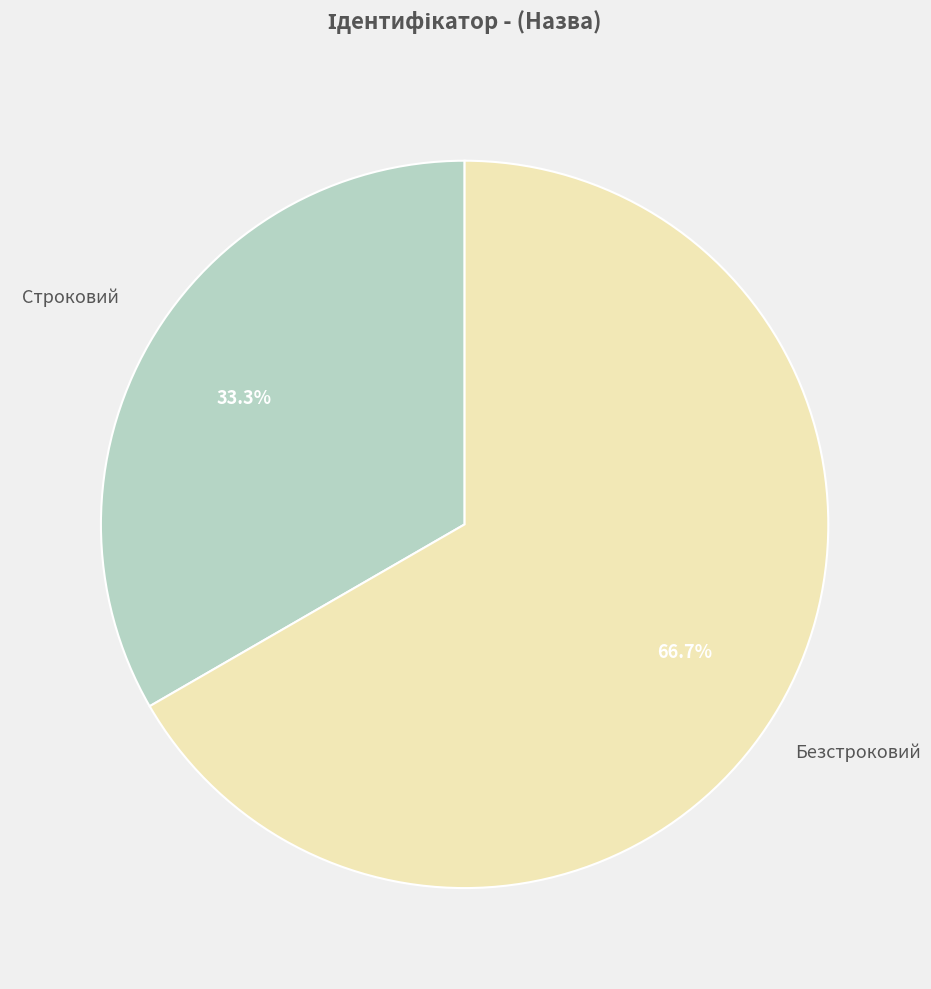

How many slices are in this pie chart?

2